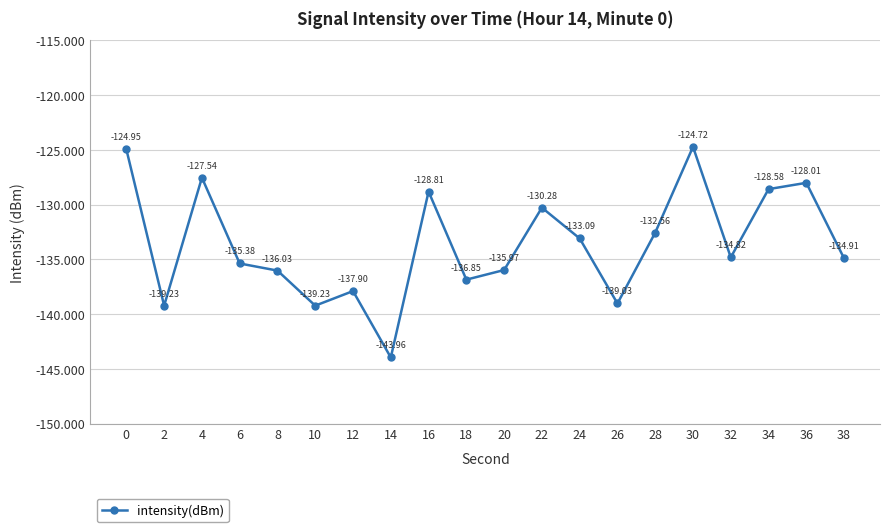

What is the sum of all values?

-2671.8